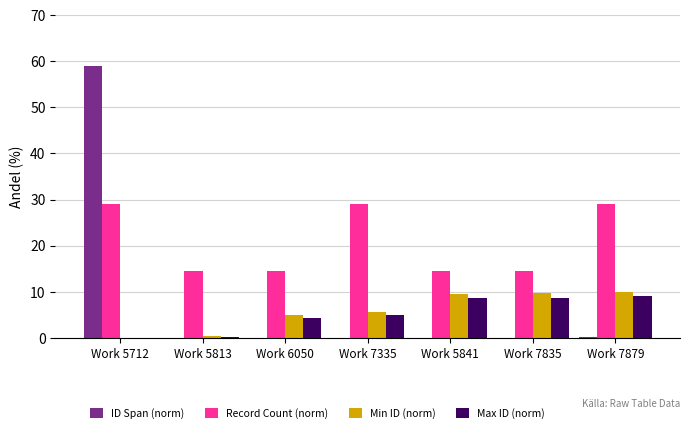

What is the sum of the ID Span (norm) values at Work 5712 and Work 5841?

59.0